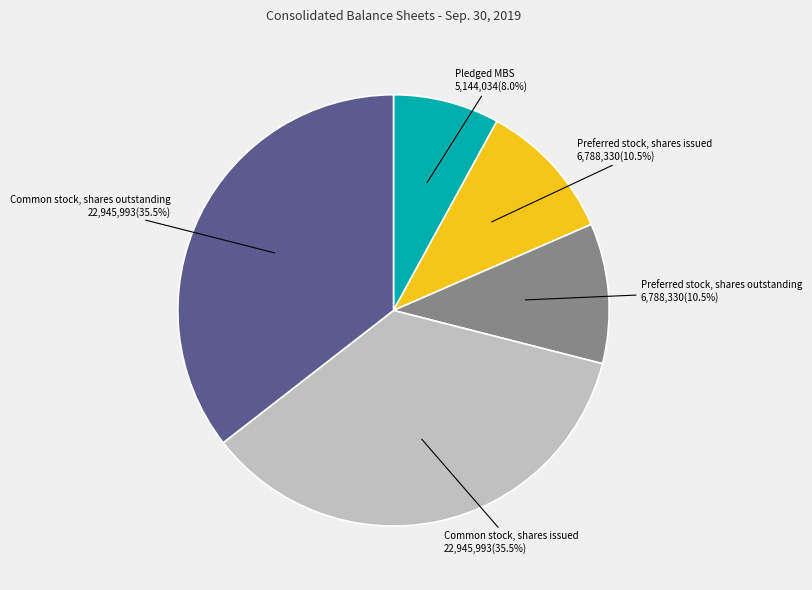

Is there a majority slice in this chart?

No